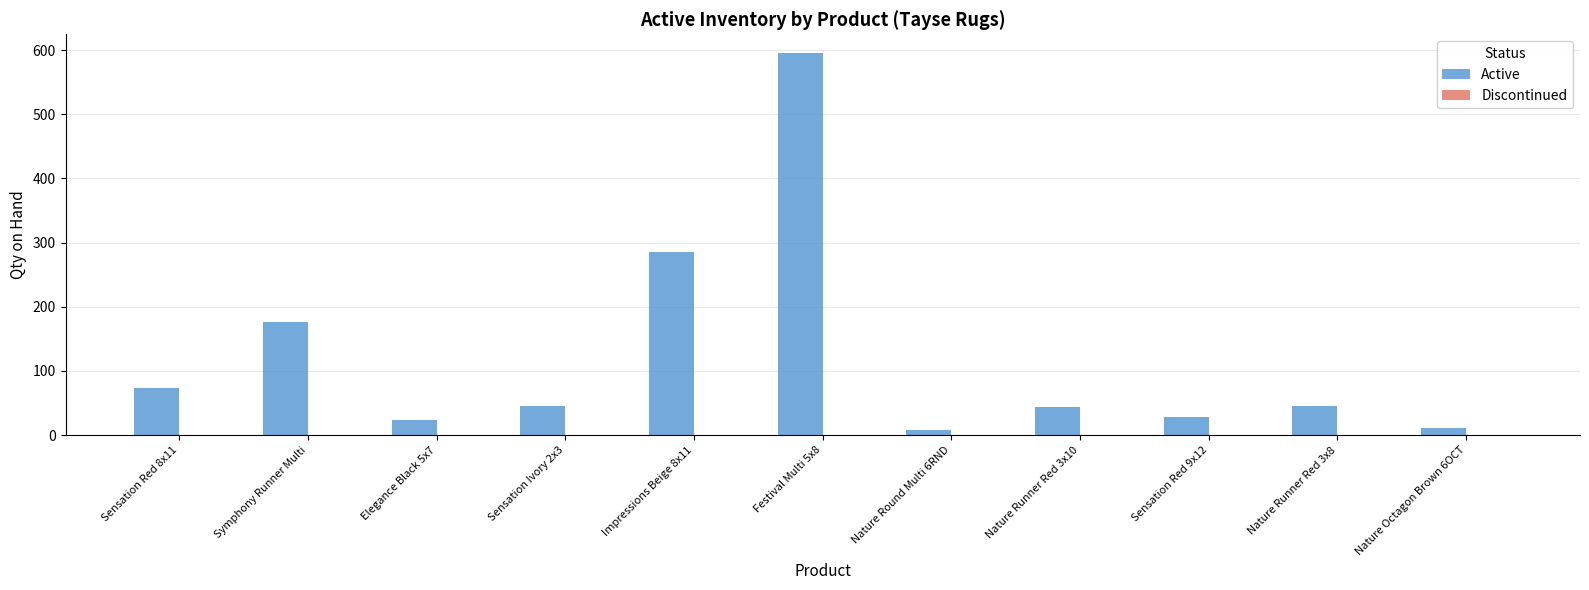

What is the label of the 6th bar from the left?

Festival Multi 5x8